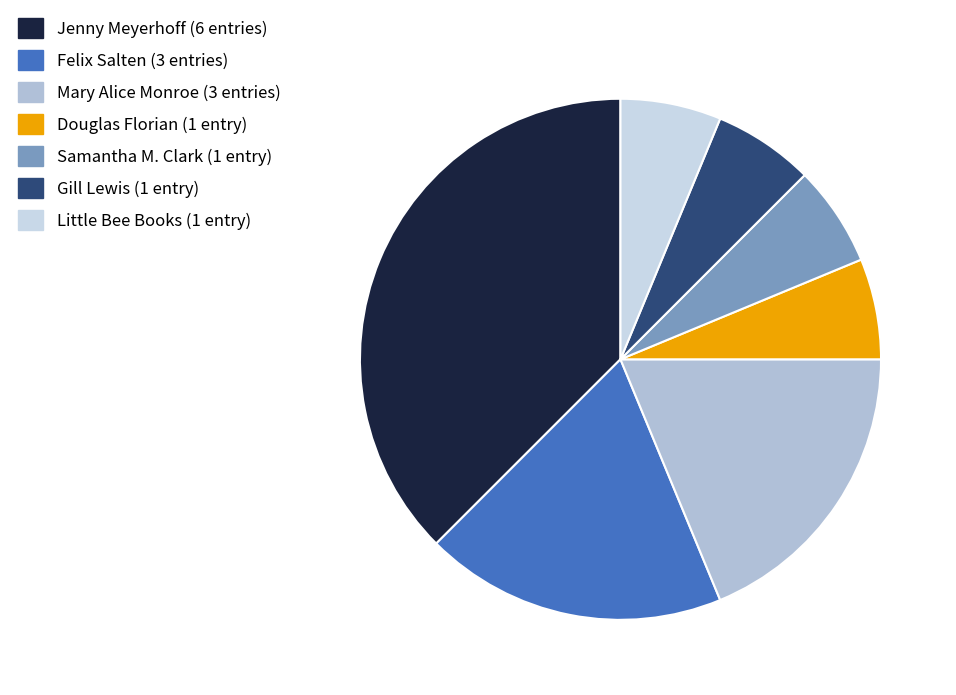

Count the number of slices in the pie.

7